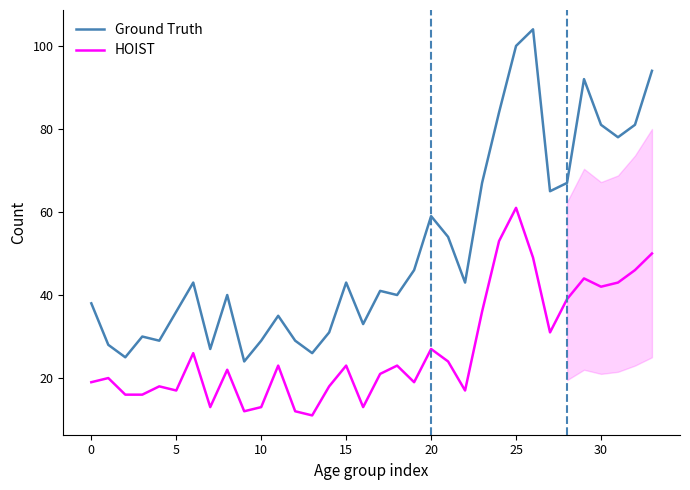

What is the average value of the Ground Truth series?

51